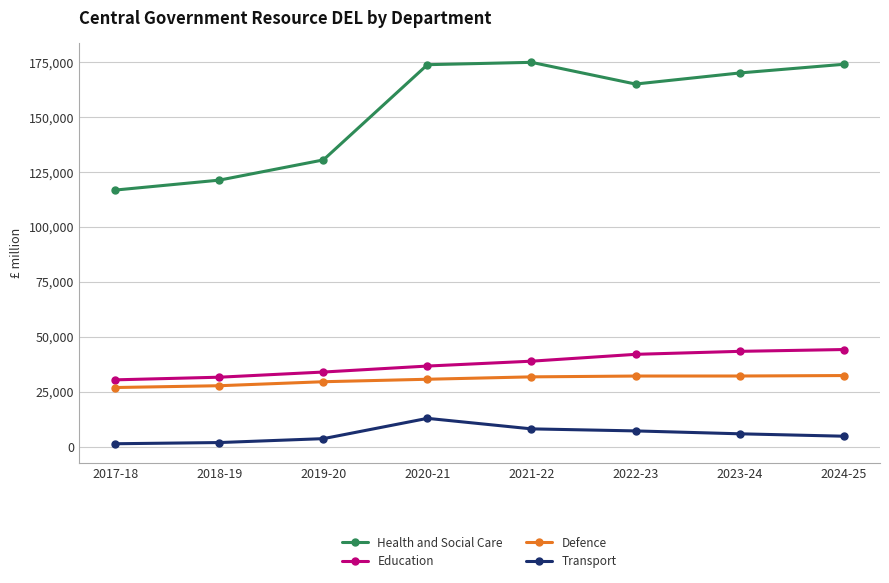

What is the greatest value displayed?

174886